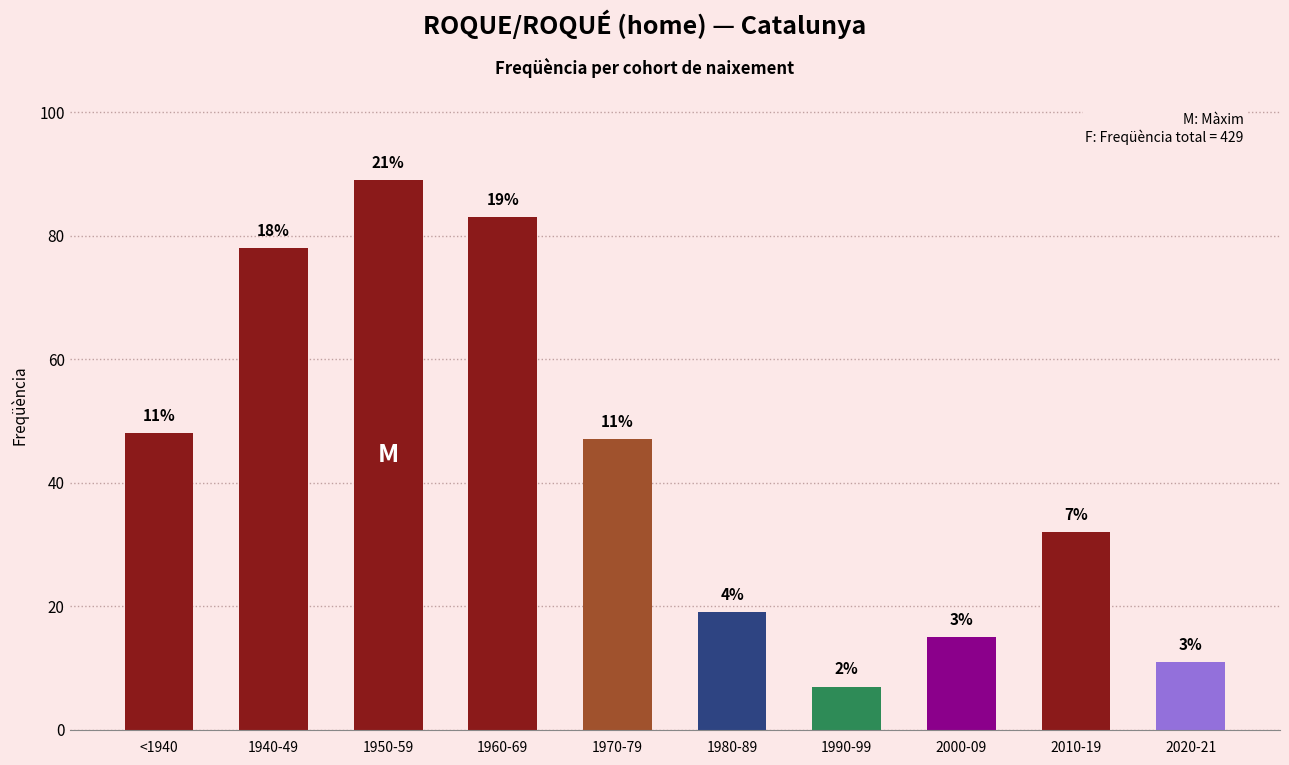

Are the bars horizontal?

No